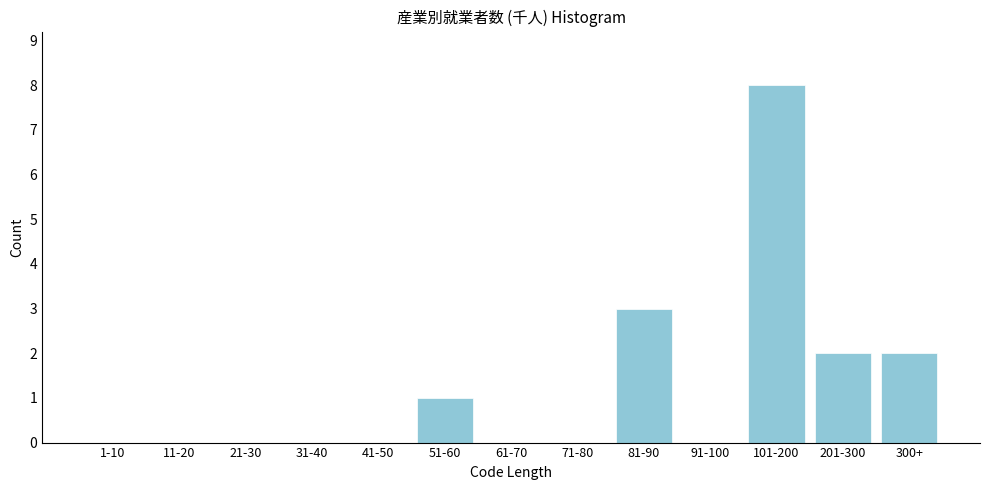

Reading left to right, what are all the values shown in this chart?

1-10=0	11-20=0	21-30=0	31-40=0	41-50=0	51-60=1	61-70=0	71-80=0	81-90=3	91-100=0	101-200=8	201-300=2	300+=2